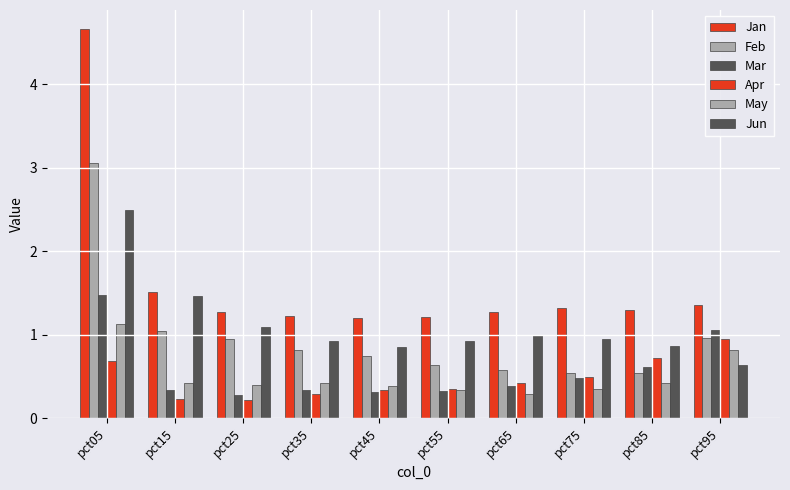

What is the average value of the Apr series?

0.5